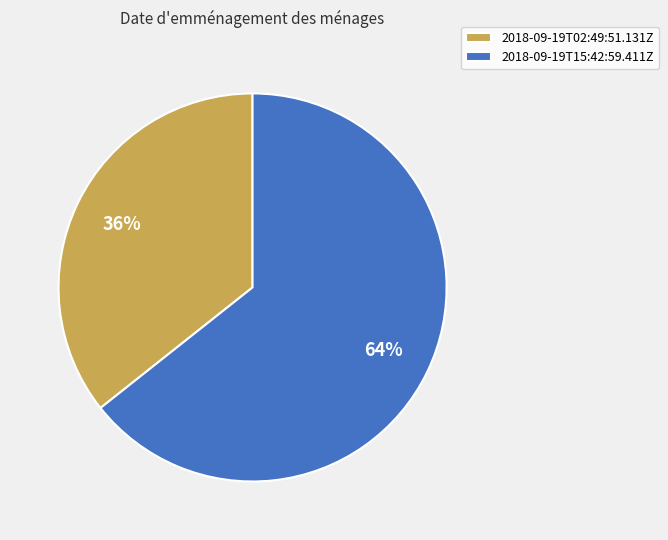

The 2018-09-19T15:42:59.411Z slice represents 64% of the pie. True or false?

True